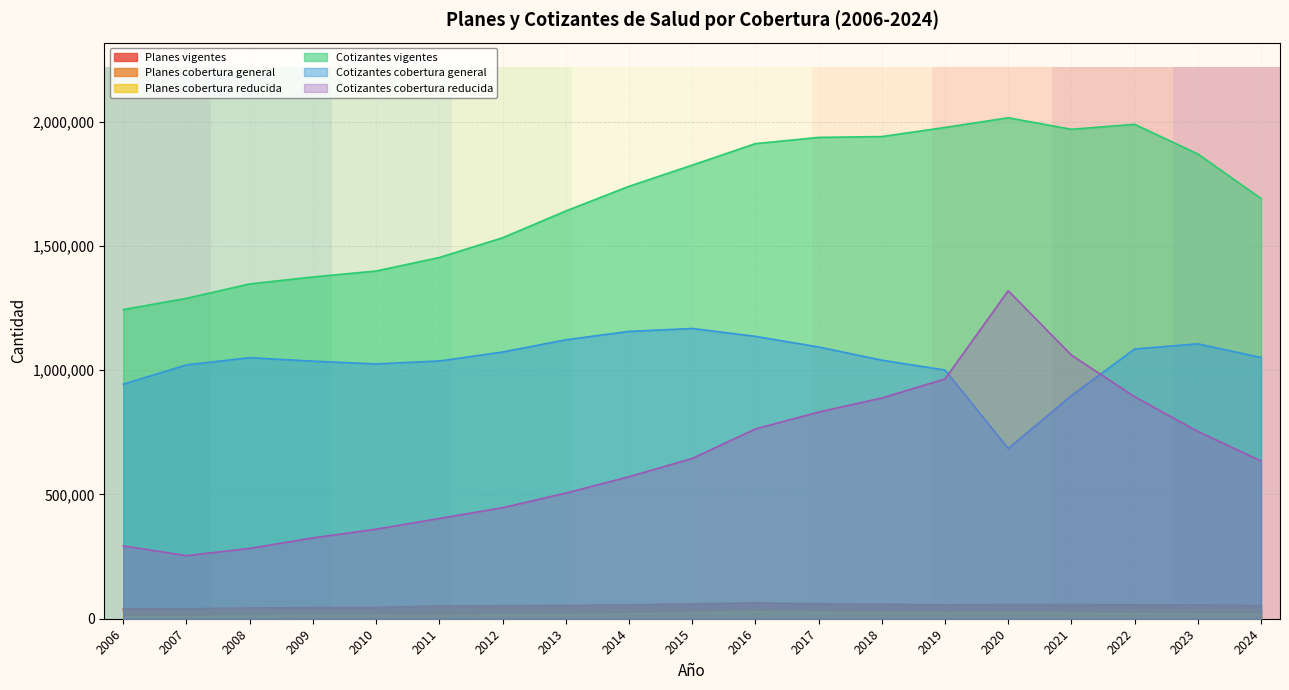

Between 2012 and 2014, which series saw the biggest shift?

Cotizantes vigentes